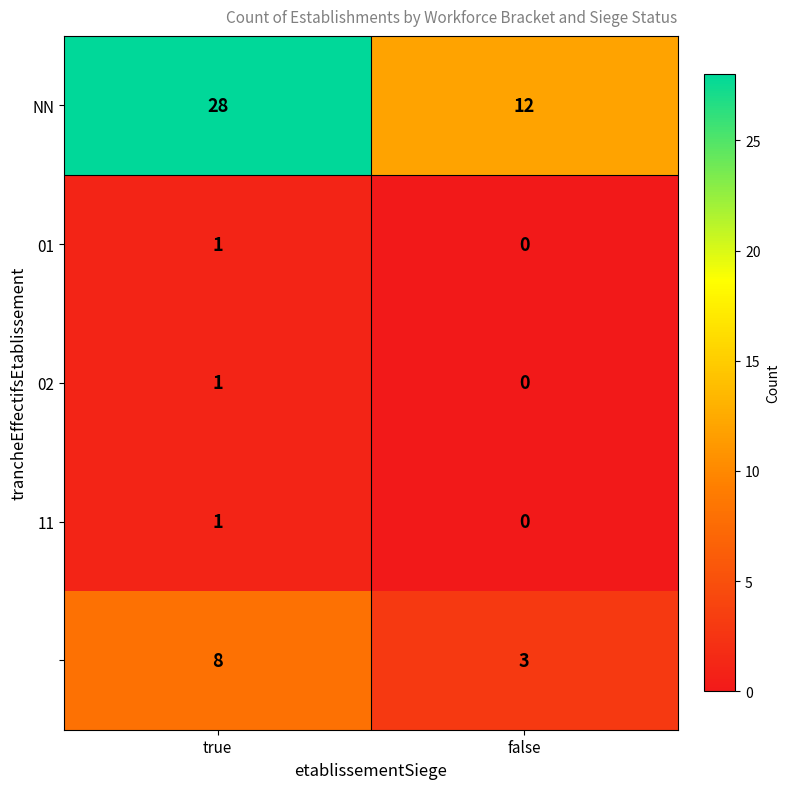

Which category has the lowest value across all series?

false